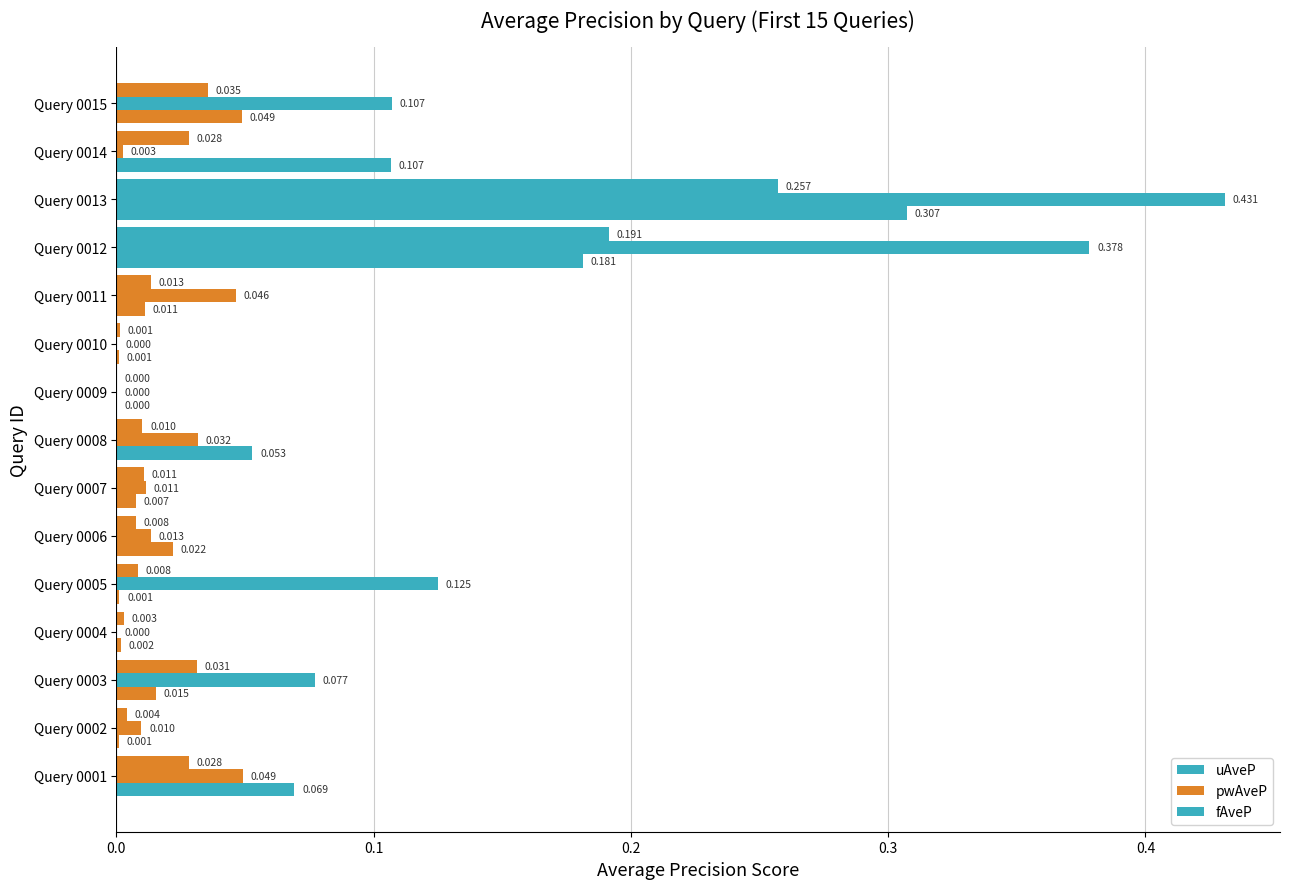

Count the number of data series in this chart.

3